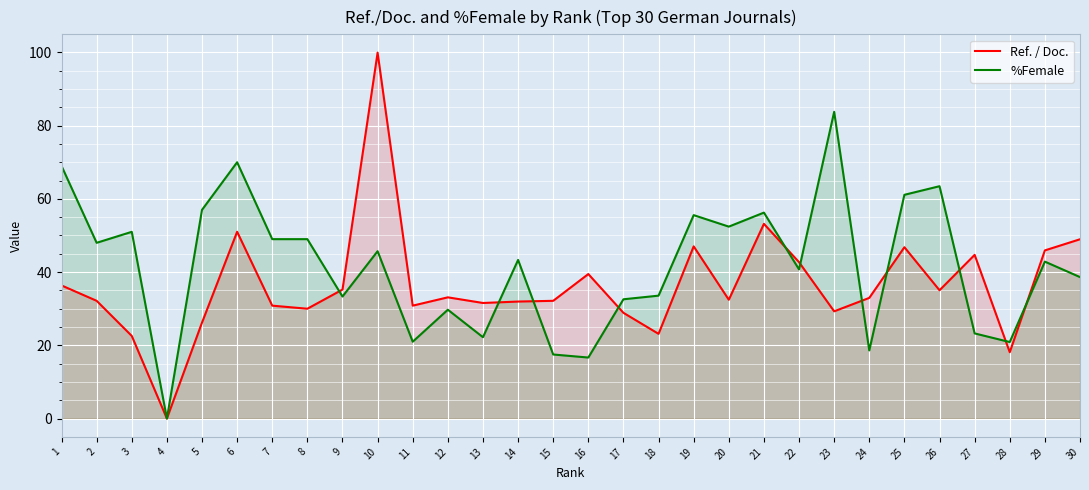

The Ref. / Doc. series shows 35.2 at 9. True or false?

True